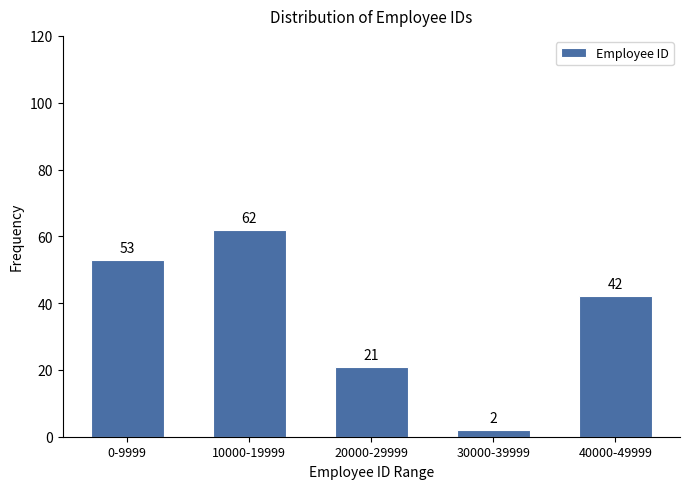

Reading right to left, what are all the values shown in this chart?

40000-49999=42	30000-39999=2	20000-29999=21	10000-19999=62	0-9999=53